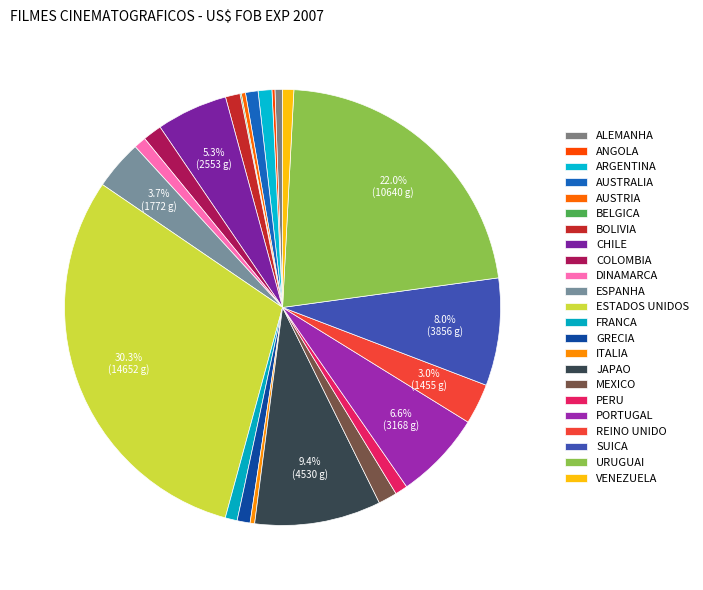

What is the change in value from ITALIA to PORTUGAL?

+3005